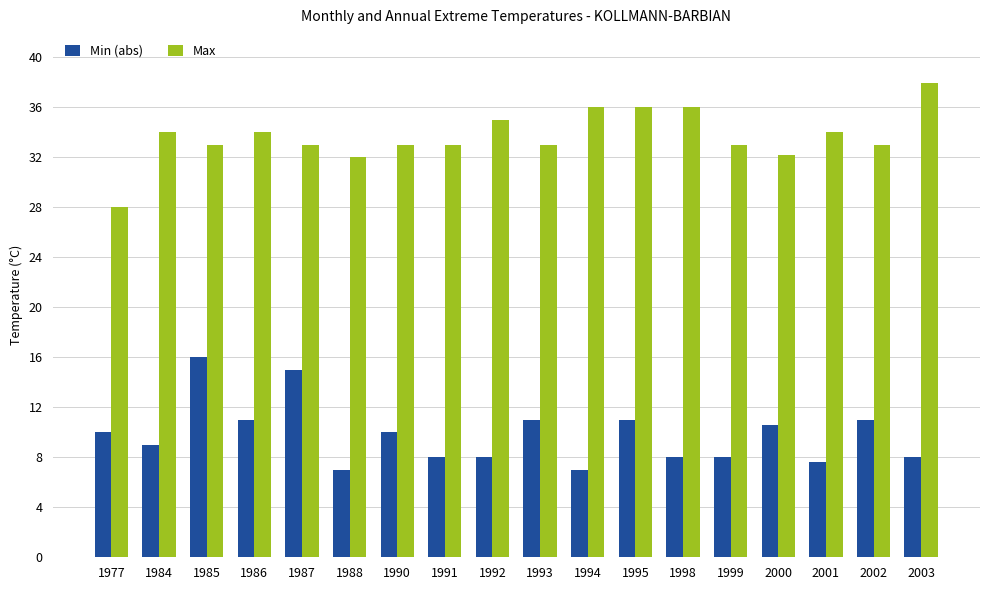

Reading left to right, list all the values displayed in this chart.

Min (abs): 1977=10.0	1984=9.0	1985=16.0	1986=11.0	1987=15.0	1988=7.0	1990=10.0	1991=8.0	1992=8.0	1993=11.0	1994=7.0	1995=11.0	1998=8.0	1999=8.0	2000=10.6	2001=7.6	2002=11.0	2003=8.0
Max: 1977=28.0	1984=34.0	1985=33.0	1986=34.0	1987=33.0	1988=32.0	1990=33.0	1991=33.0	1992=35.0	1993=33.0	1994=36.0	1995=36.0	1998=36.0	1999=33.0	2000=32.2	2001=34.0	2002=33.0	2003=37.9